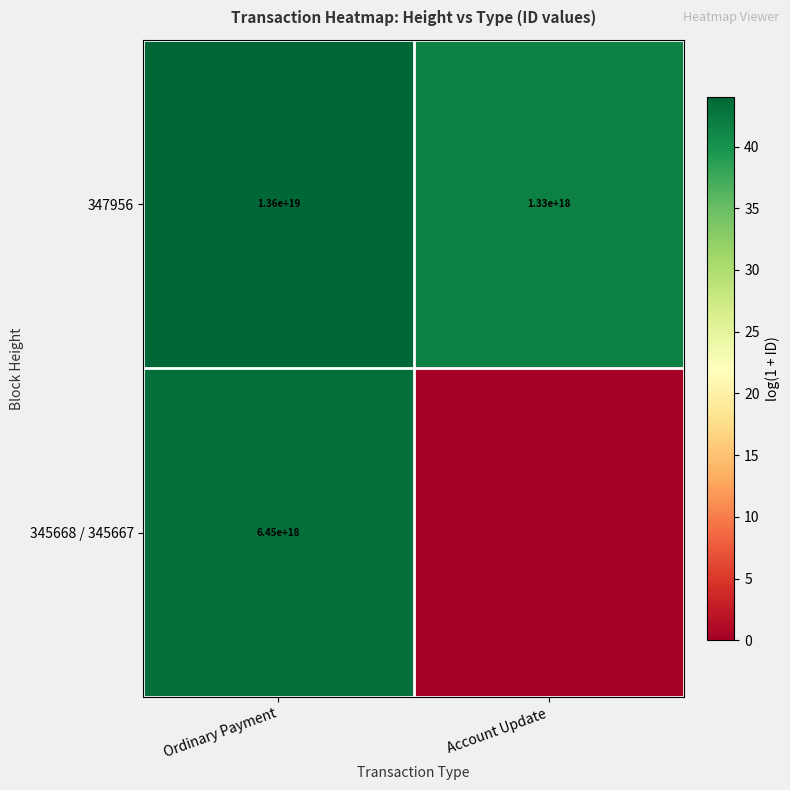

True or false: 345668 / 345667 has a value of 57.4 at Ordinary Payment.

False